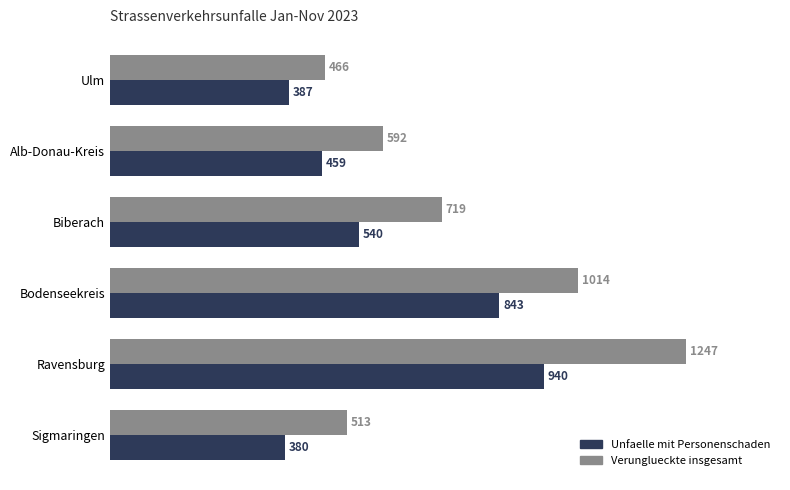

What is the total value across all series at Alb-Donau-Kreis?

1051